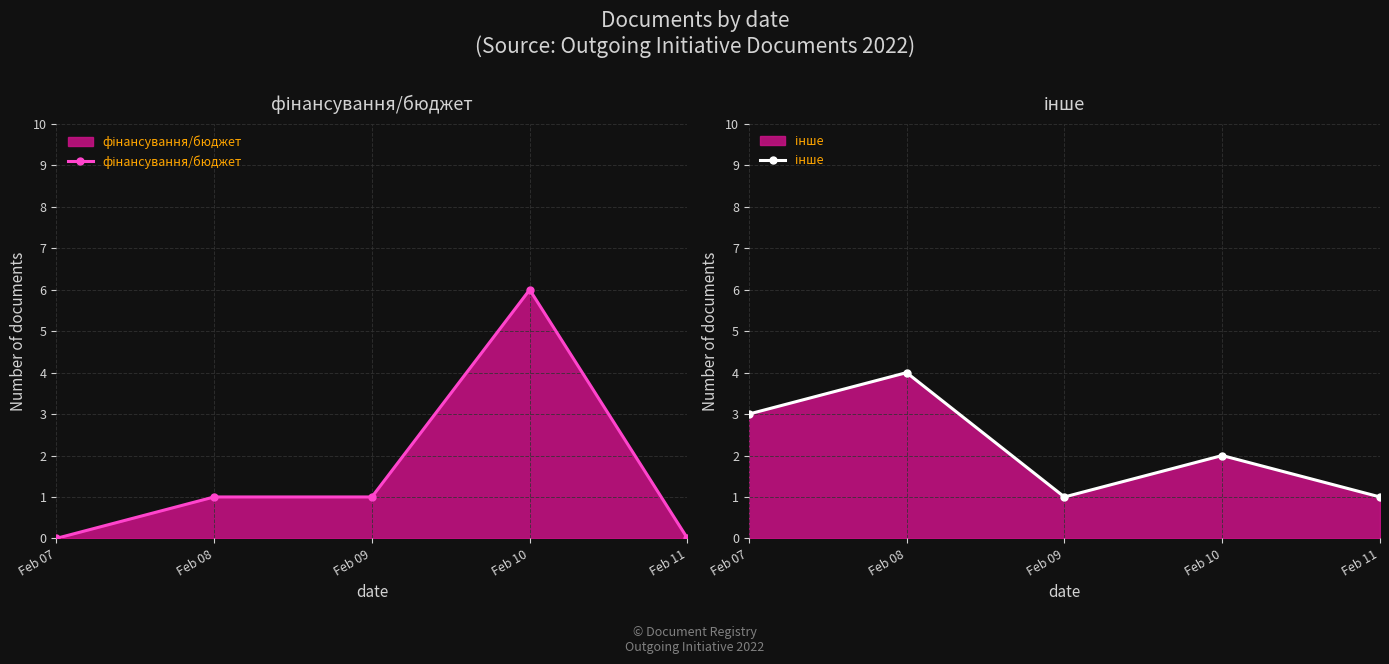

Rank the series by their maximum value, from highest to lowest.

фінансування/бюджет, інше